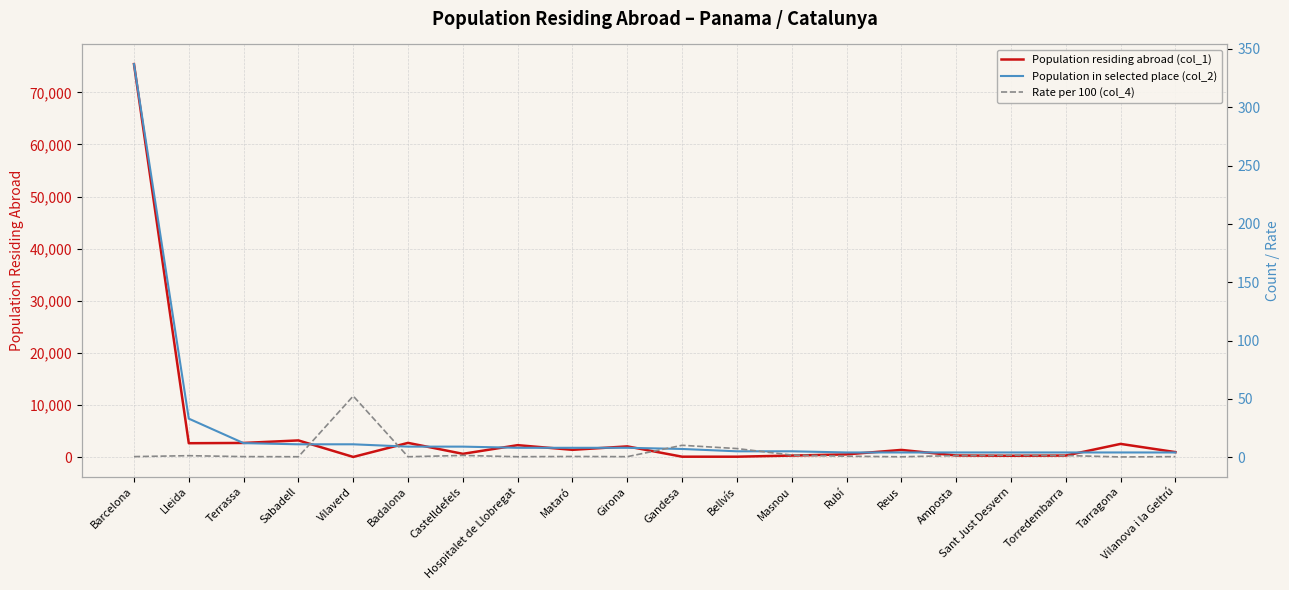

At which category does Rate per 100 (col_4) reach its first local valley?

Sabadell